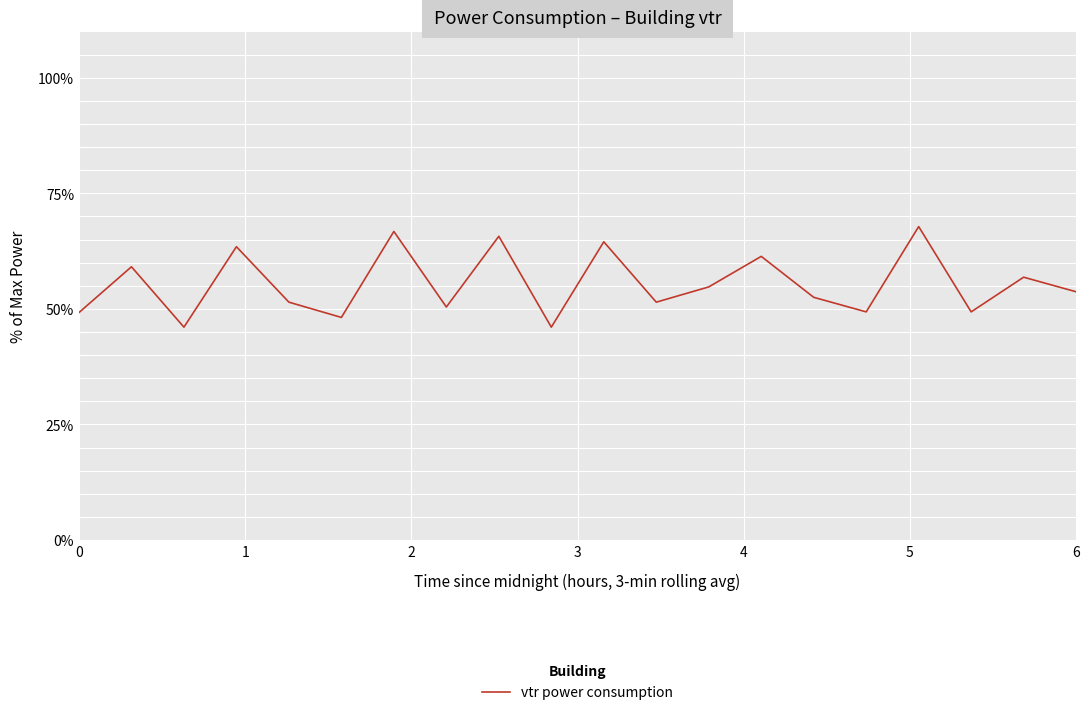

Does the chart display data point markers on the line(s)?

No